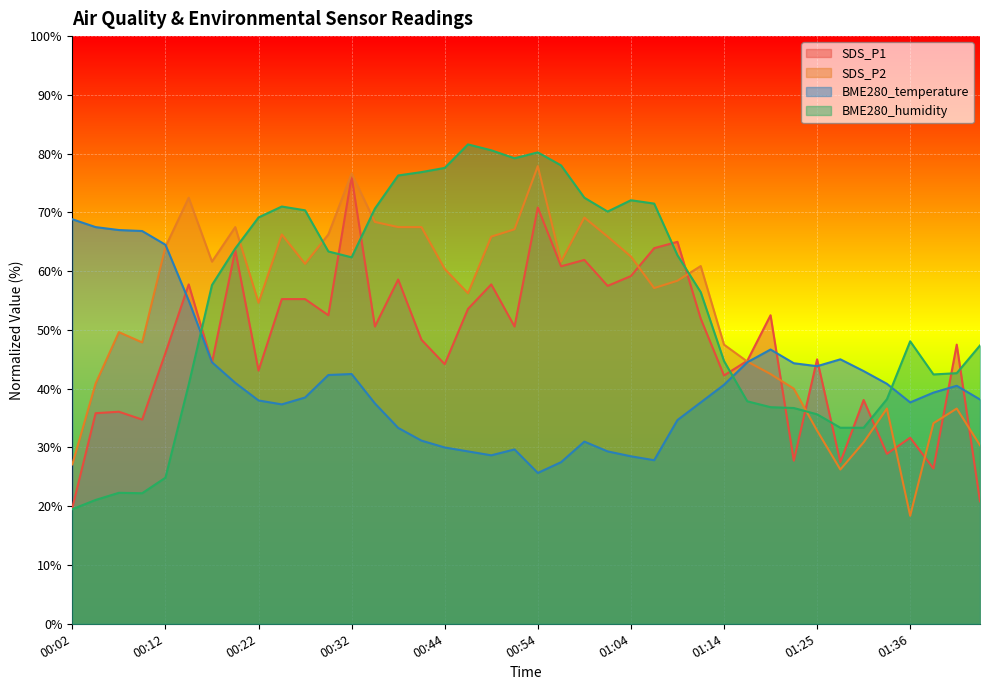

What position from the right is 01:36?

4